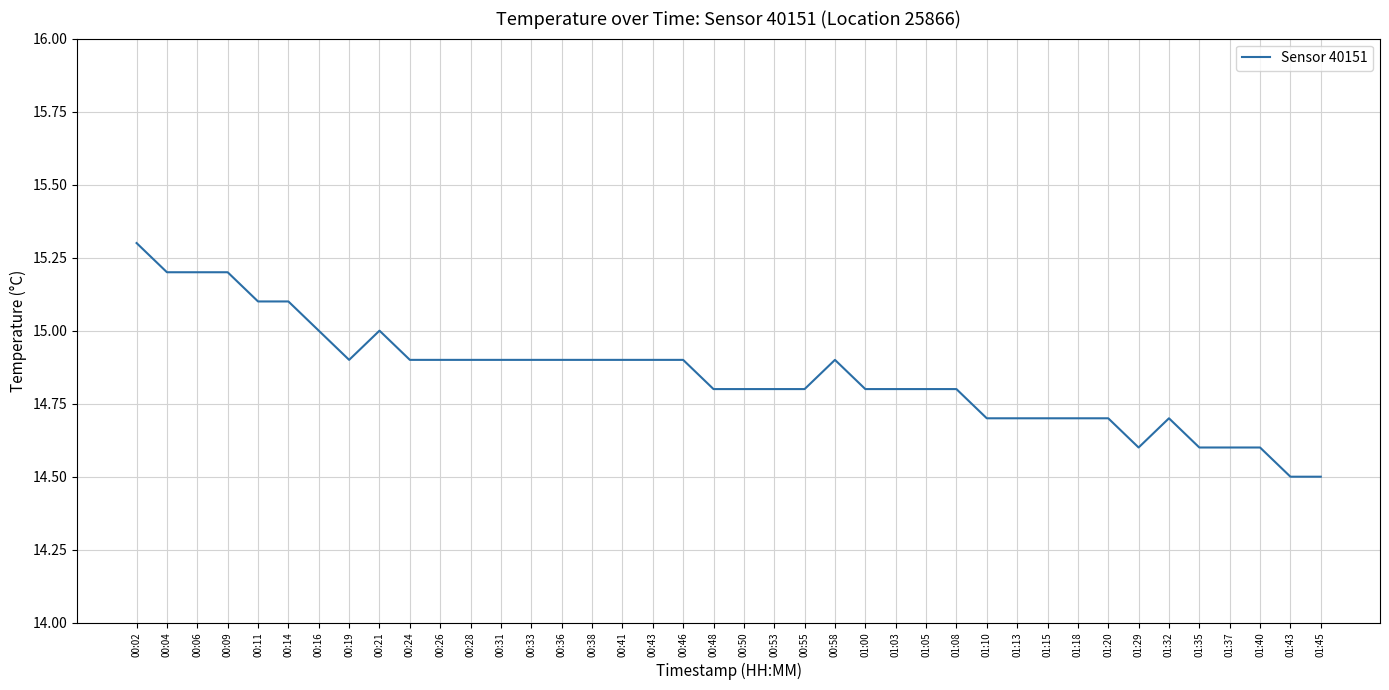

What is the sum of the values at 00:09 and 01:43?

29.7